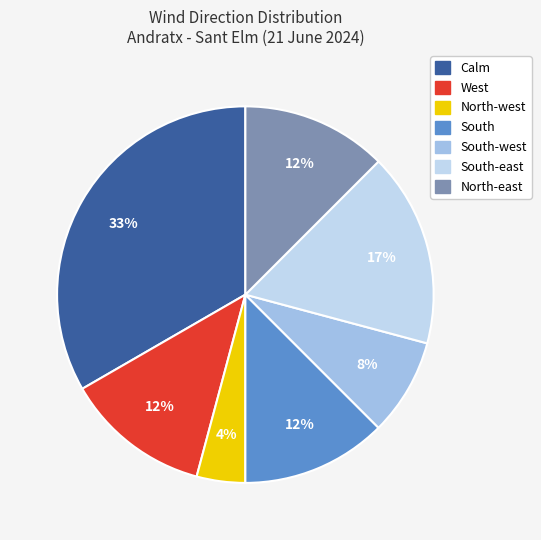

How many segments does this pie chart have?

7